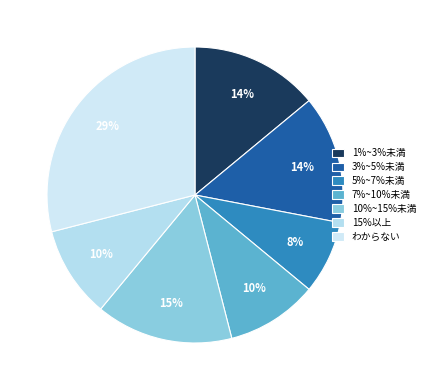

What is the largest slice in the pie chart?

わからない